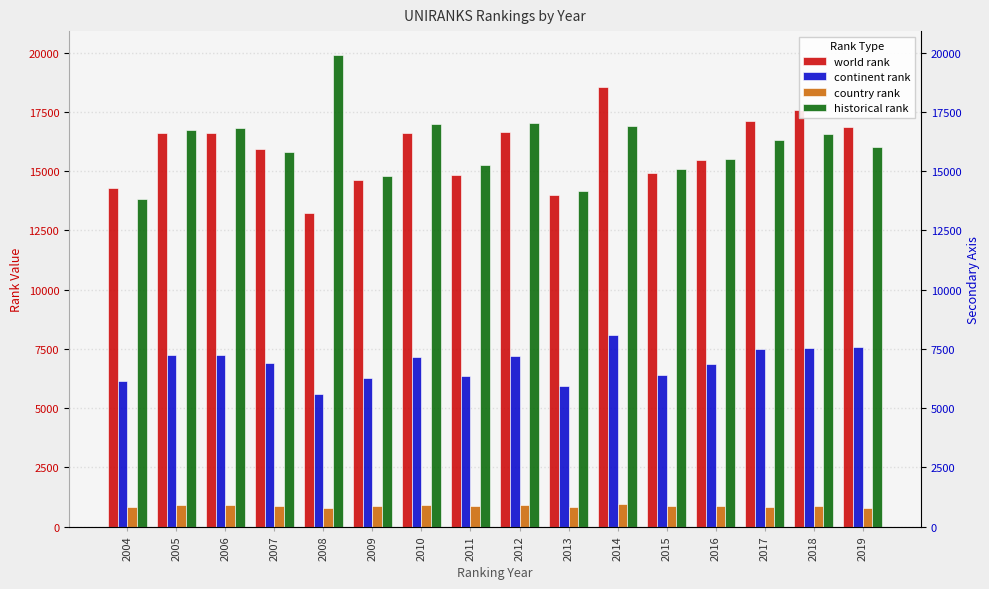

What is the sum of the continent rank values at 2009 and 2008?

11852